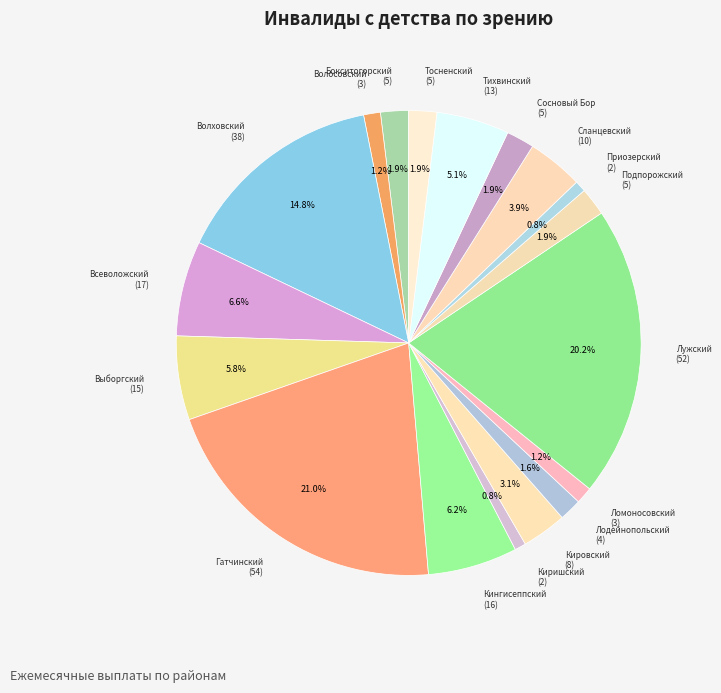

Count the number of slices in the pie.

18